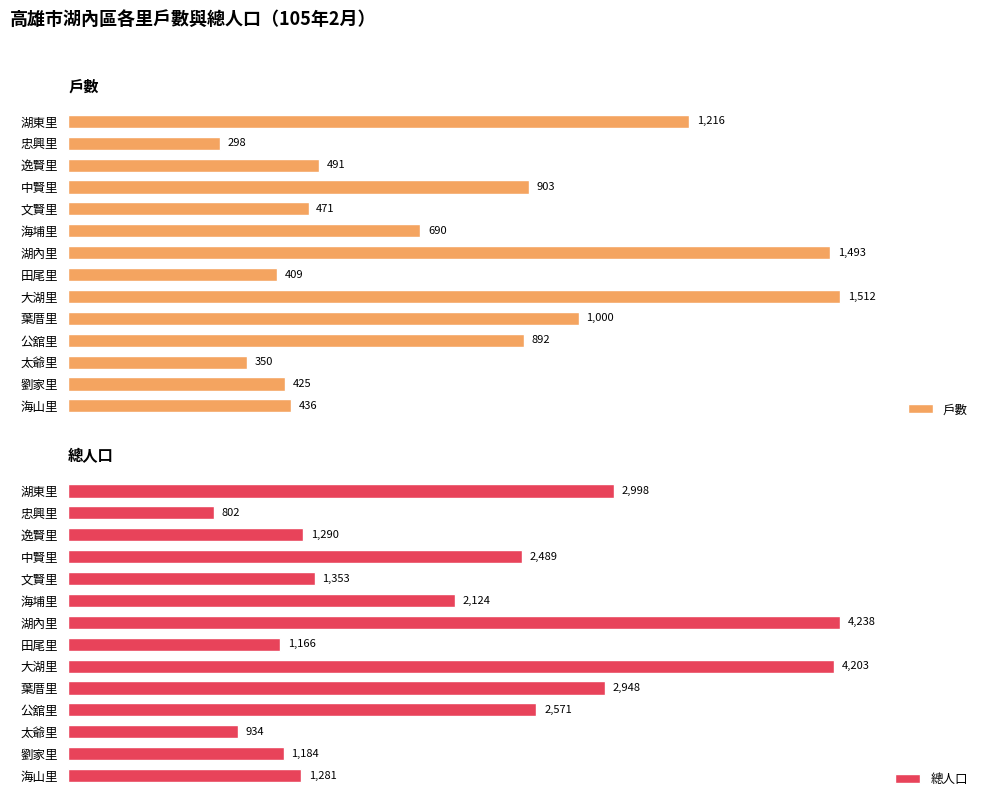

What is the sum of all 戶數 values?

10586